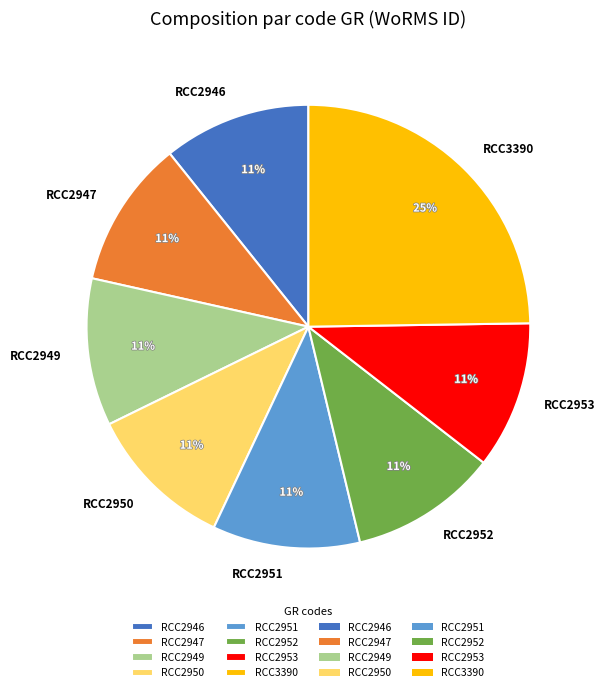

What percentage is the RCC2947 slice, to the nearest percent?

11%